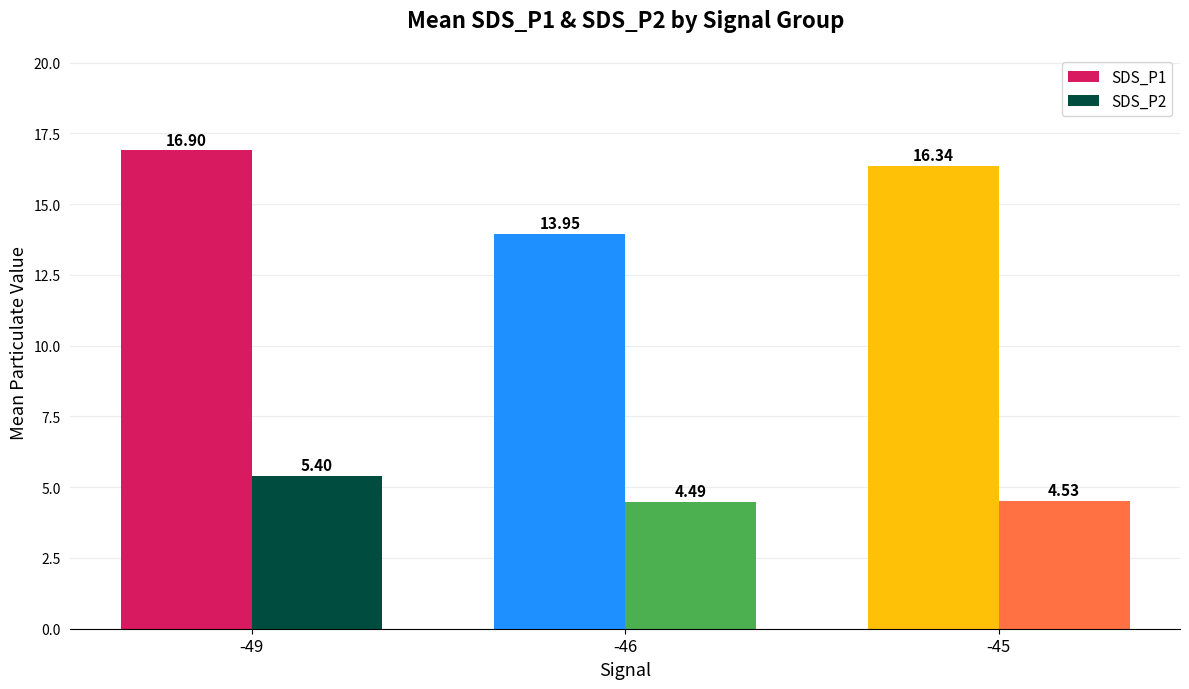

Which series has the largest range (max minus min)?

SDS_P1